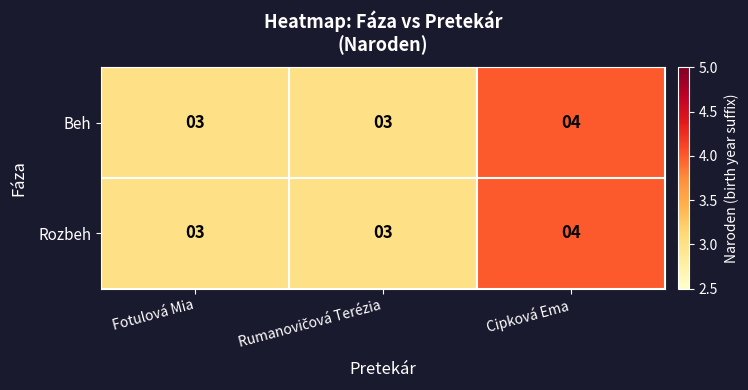

What is the greatest value displayed?

4